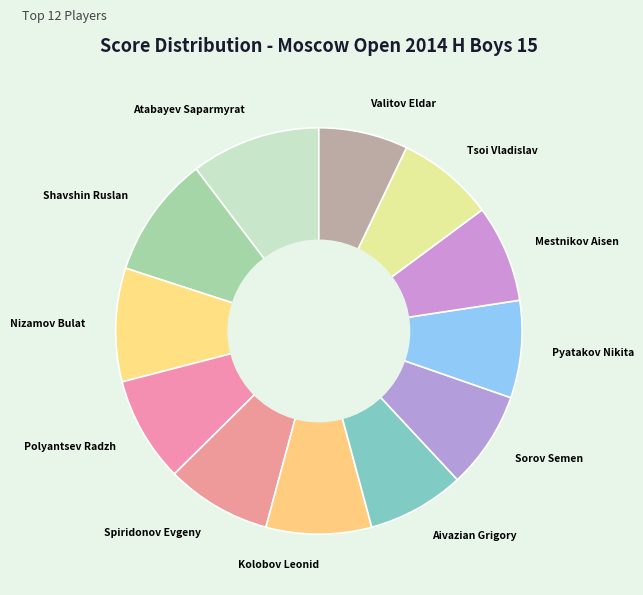

What is the ratio of the value at Valitov Eldar to the value at Kolobov Leonid?

0.8